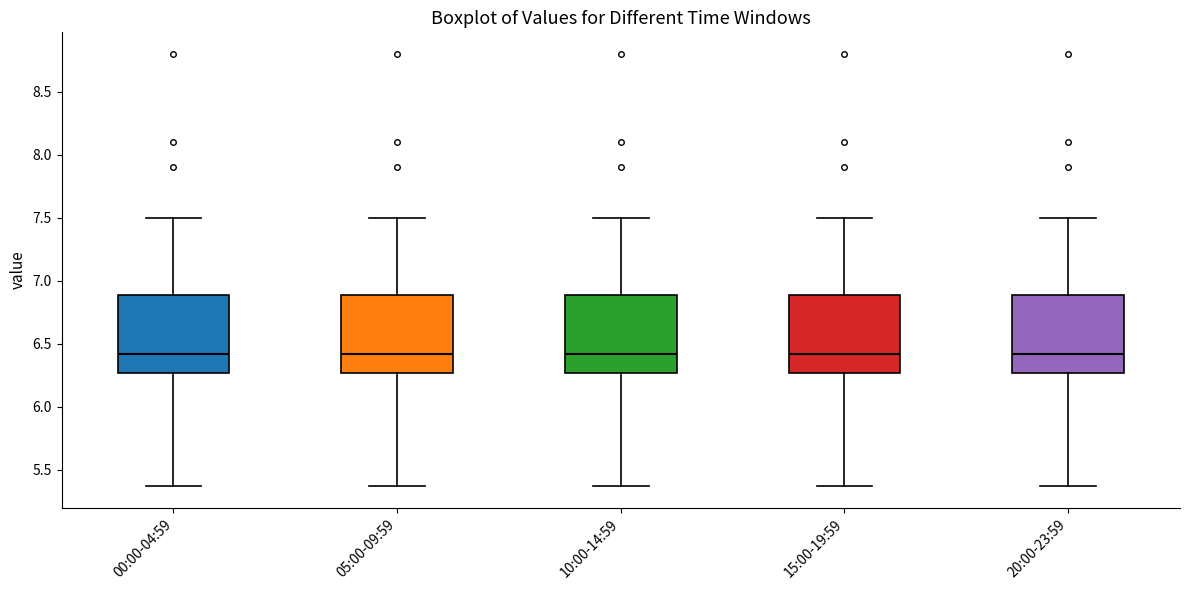

Reading left to right, read every box against the y-axis: the position of its median line, the range the box covers, and the ends of its whiskers. The values are not printed on the chart, so give them approximately, as read against the axis.

00:00-04:59: median 6.40, box 6.25 to 6.90, whiskers 5.35 to 7.50
05:00-09:59: median 6.40, box 6.25 to 6.90, whiskers 5.35 to 7.50
10:00-14:59: median 6.40, box 6.25 to 6.90, whiskers 5.35 to 7.50
15:00-19:59: median 6.40, box 6.25 to 6.90, whiskers 5.35 to 7.50
20:00-23:59: median 6.40, box 6.25 to 6.90, whiskers 5.35 to 7.50